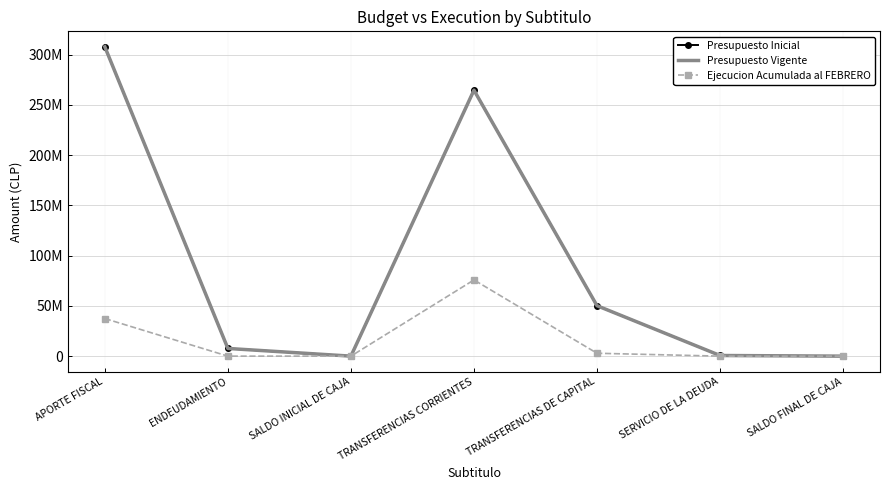

At which category does Presupuesto Vigente reach its first local valley?

SALDO INICIAL DE CAJA